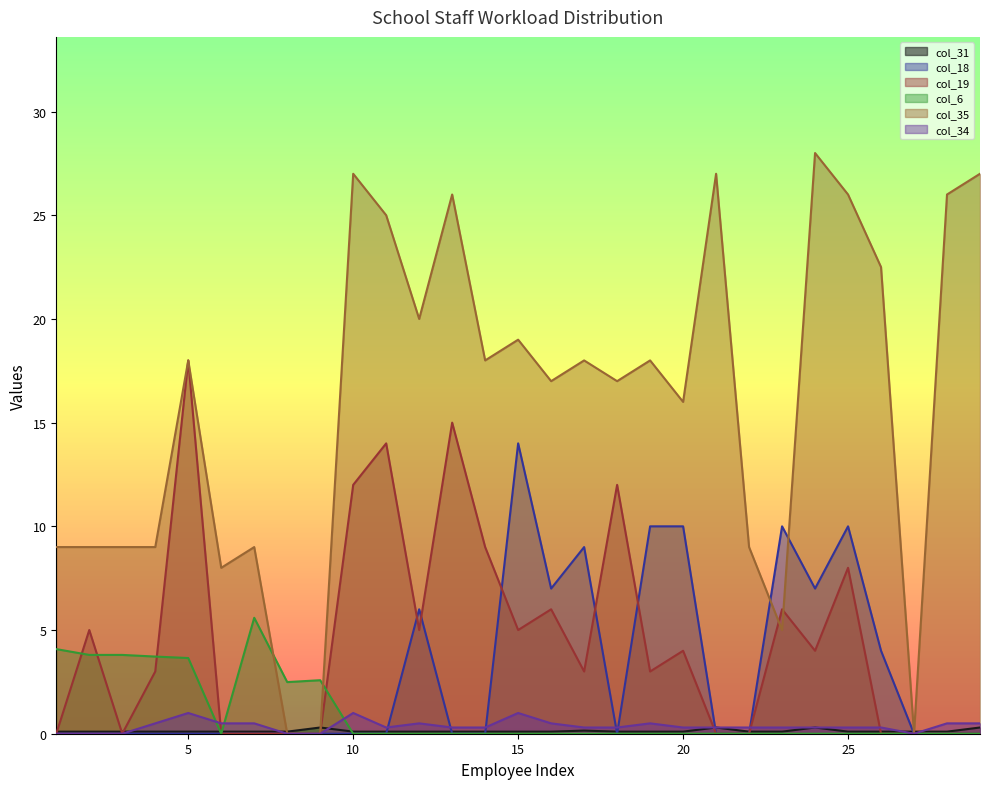

How many values in col_19 are above zero?

17